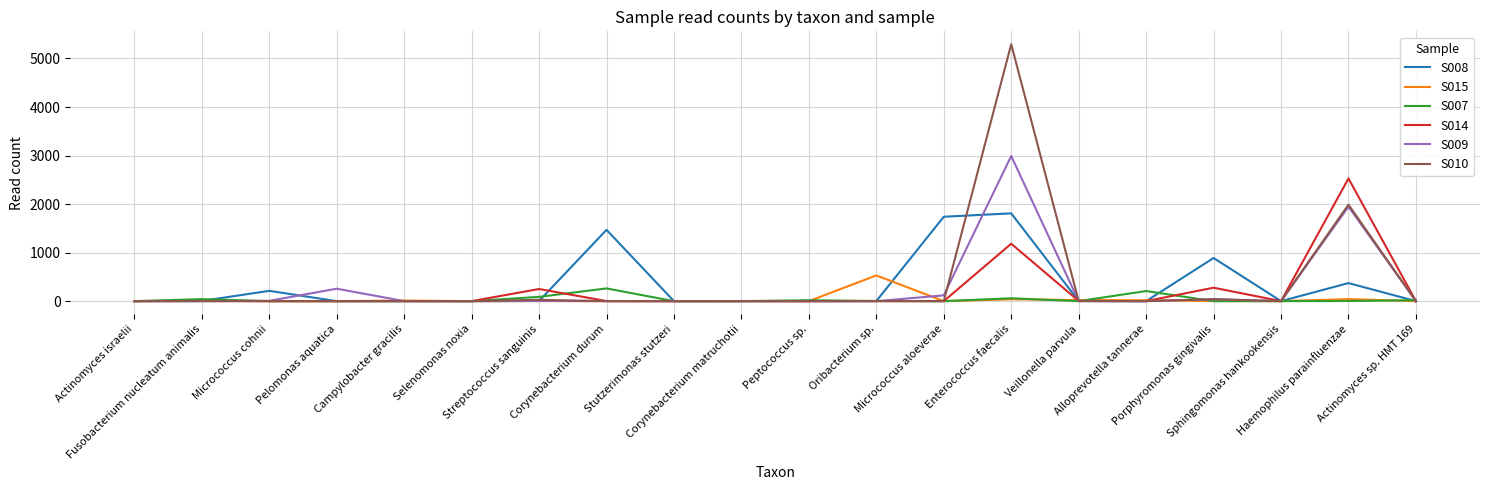

How many series are shown in this chart?

6